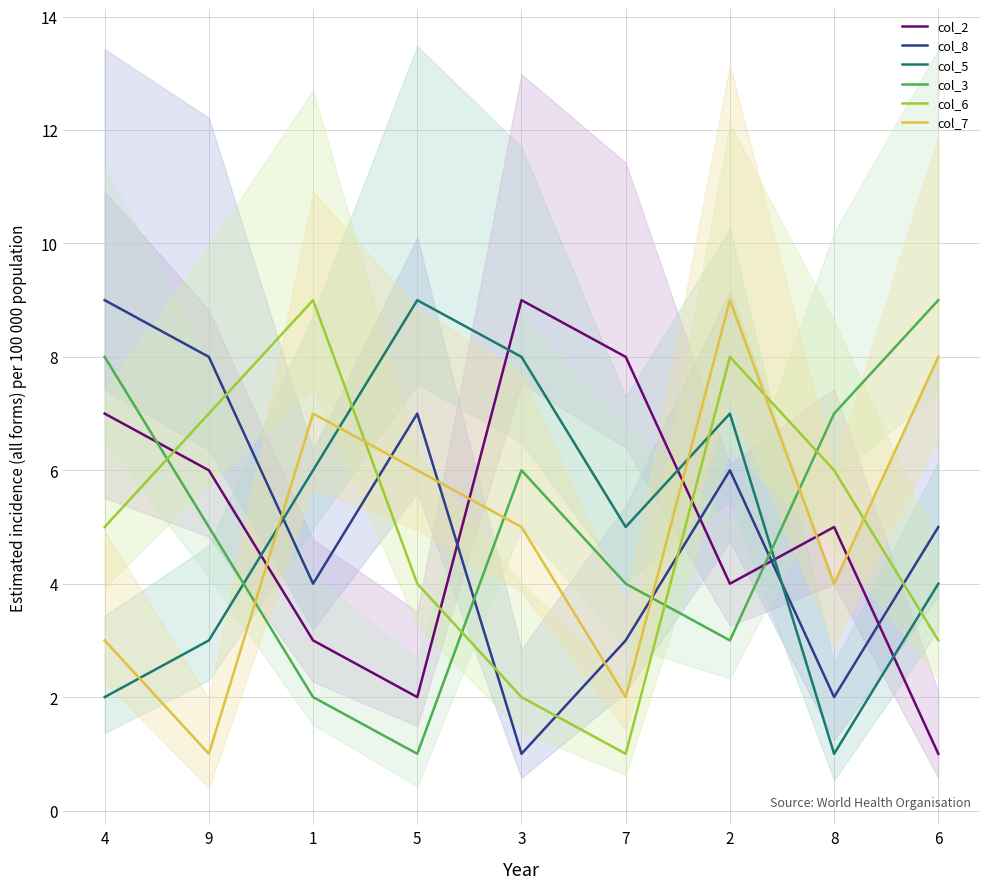

The col_7 series shows 15 at 2. True or false?

False